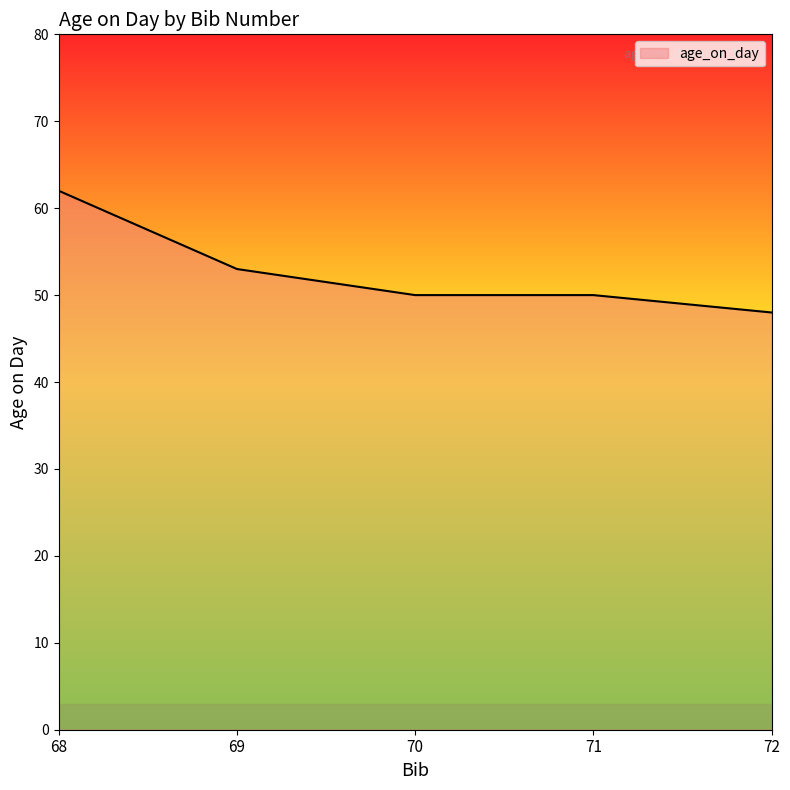

The chart shows a value of 53 at 69. True or false?

True